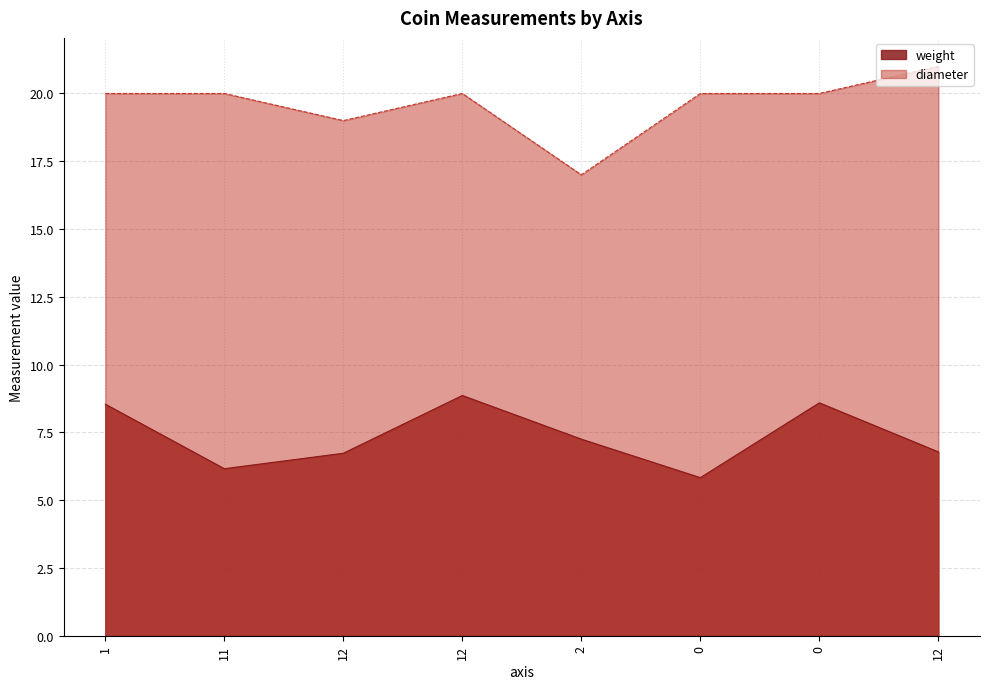

What is the spread (max minus min) of values at 12?

12.3